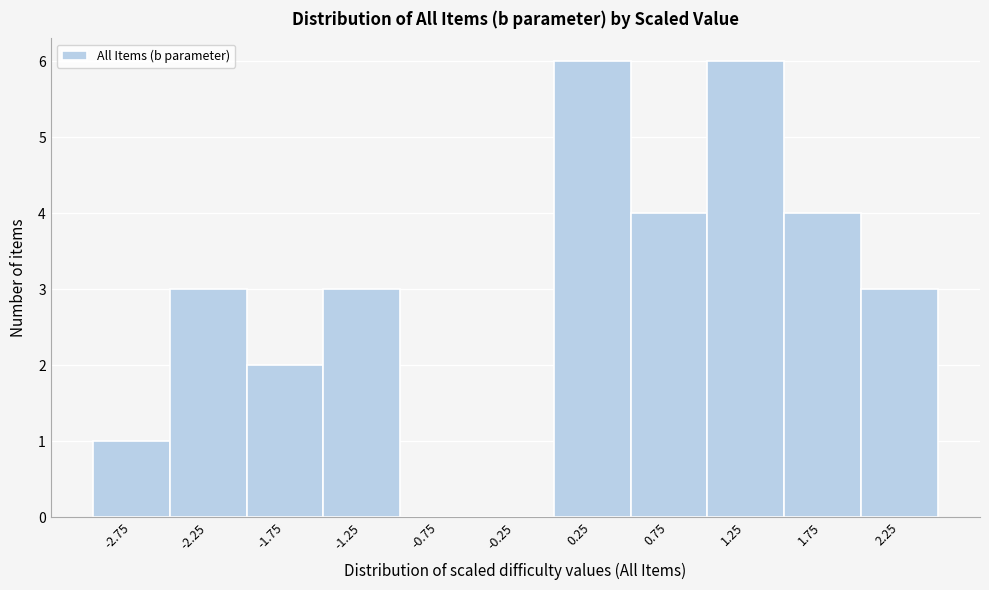

Reading right to left, transcribe all the data shown in this chart.

2.25=3	1.75=4	1.25=6	0.75=4	0.25=6	-0.25=0	-0.75=0	-1.25=3	-1.75=2	-2.25=3	-2.75=1